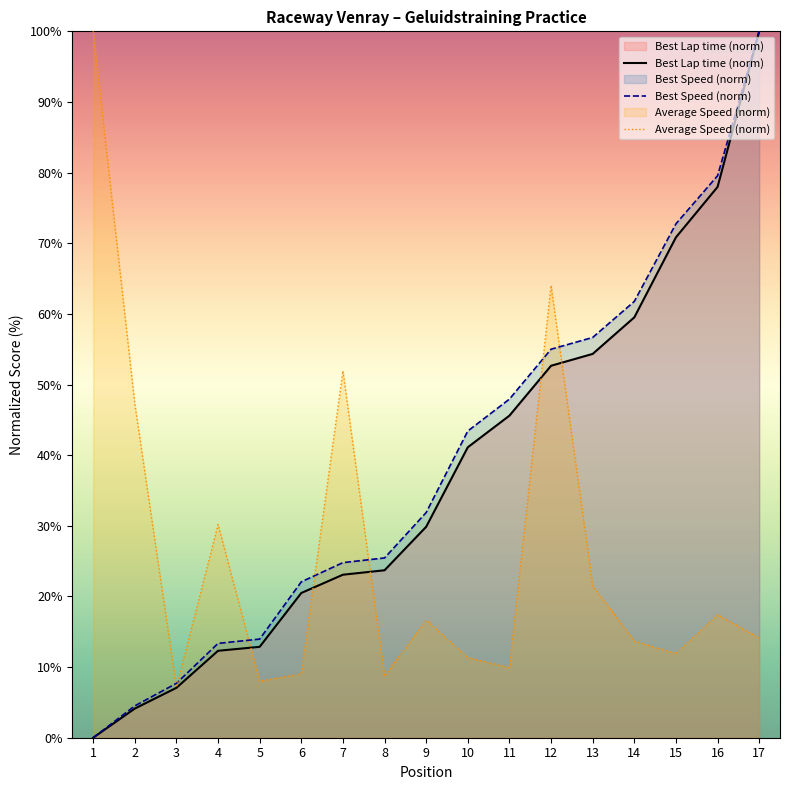

What value does the Best Speed (norm) series have at 17?

100.0